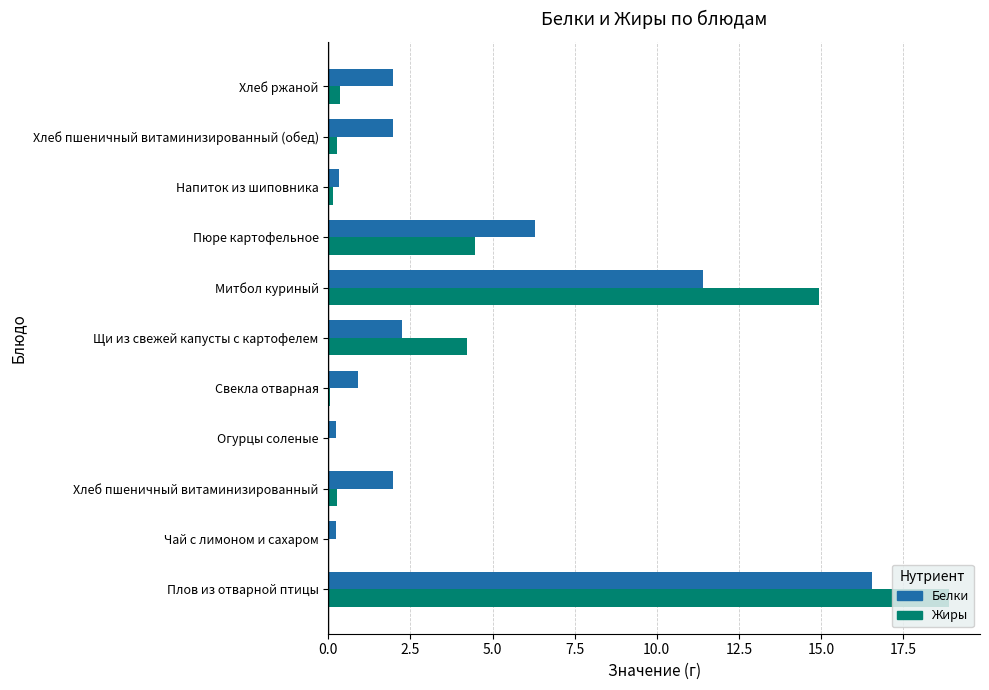

Is it true that Белки equals 27.1 at Плов из отварной птицы?

False